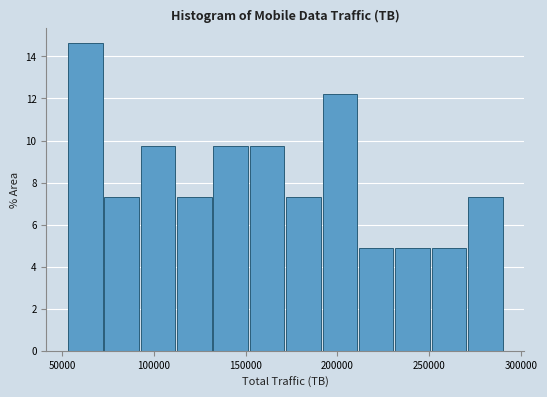

Around what value on the x-axis is the tallest bar? Give the approximate position of its centre, as read against the axis.

65000